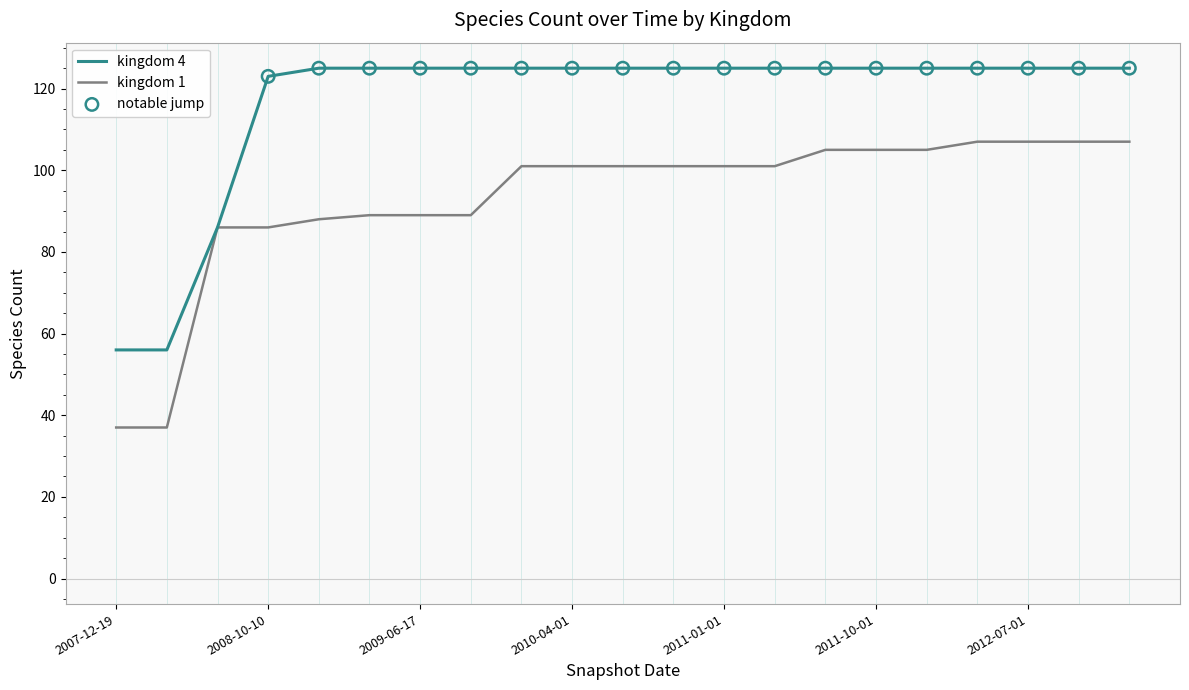

At how many categories does at least one series exceed 40?

21